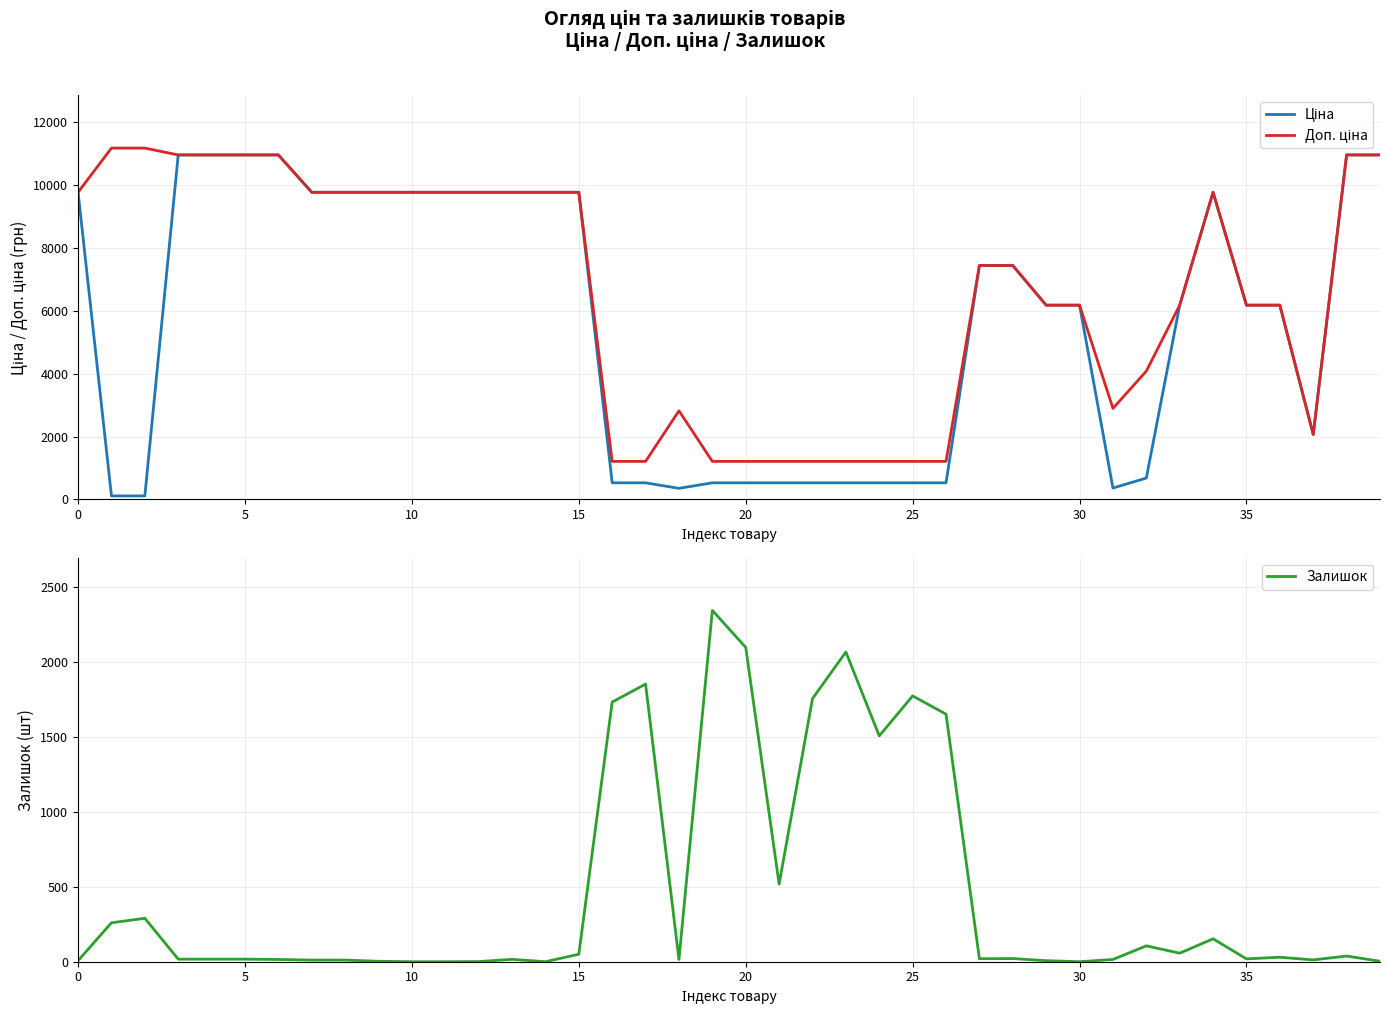

Reading right to left, list all the values displayed in this chart.

Ціна: 10964.4	10964.4	2066.2	6182.6	6182.6	9775.5	6182.6	680.4	362.1	6182.6	6182.6	7444.6	7444.6	528.2	528.2	528.2	528.2	528.2	528.2	528.2	528.2	352.6	528.2	528.2	9775.5	9775.5	9775.5	9775.5	9775.5	9775.5	9775.5	9775.5	9775.5	10964.4	10964.4	10964.4	10964.4	111.8	111.8	9775.5
Доп. ціна: 10964.4	10964.4	2066.0	6182.6	6182.6	9775.5	6182.6	4082.3	2896.6	6182.6	6182.6	7444.6	7444.6	1210.7	1210.7	1210.7	1210.7	1210.7	1210.7	1210.7	1210.7	2821.2	1210.7	1210.7	9775.5	9775.5	9775.5	9775.5	9775.5	9775.5	9775.5	9775.5	9775.5	10964.4	10964.4	10964.4	10964.4	11182.0	11182.0	9775.5
Залишок: 3.0	38.0	12.0	30.0	19.0	153.0	57.0	106.0	15.0	0.0	7.0	21.0	20.0	1653.0	1775.0	1508.0	2068.0	1757.0	518.0	2099.0	2346.0	15.0	1854.0	1734.0	50.0	0.0	16.0	1.0	0.0	0.0	3.0	11.0	11.0	15.0	17.0	17.0	17.0	290.0	260.0	7.0